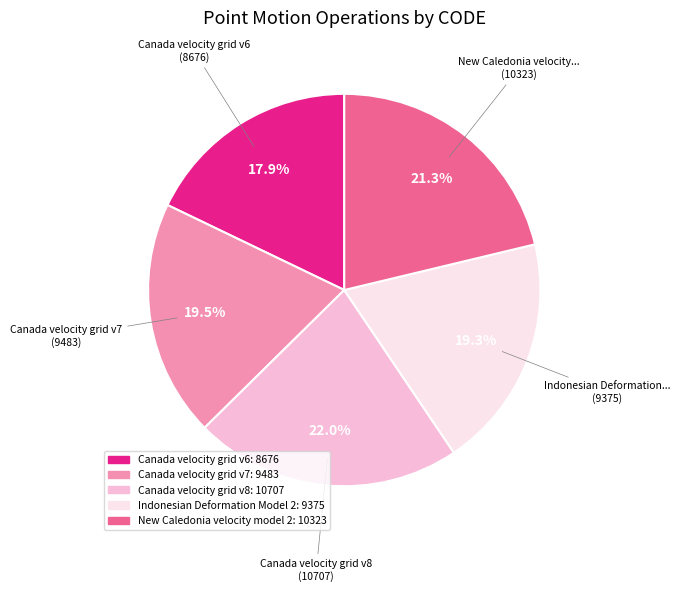

Which slice is the smallest?

Canada velocity grid v6: 8676